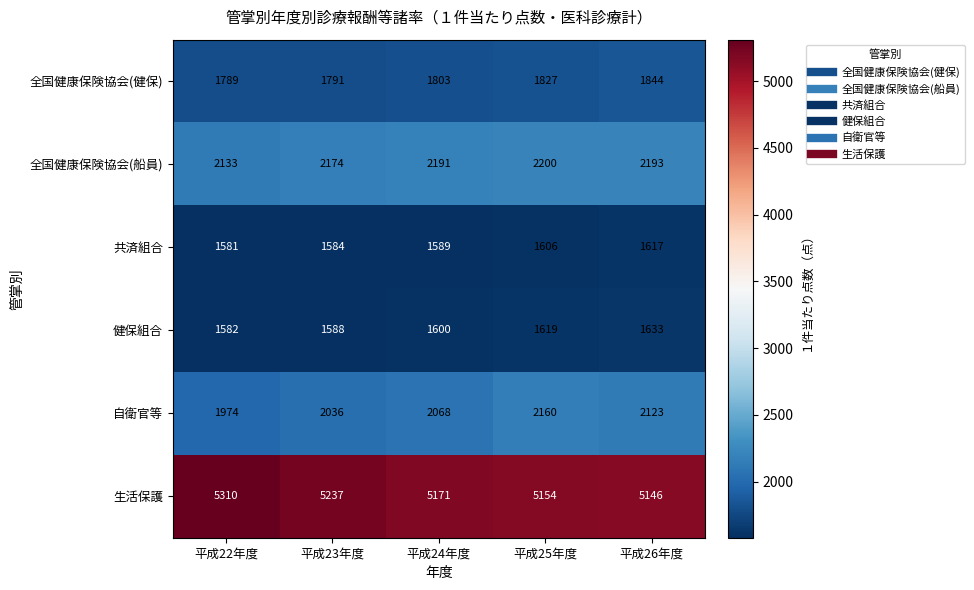

What is the maximum value shown in the chart?

5310